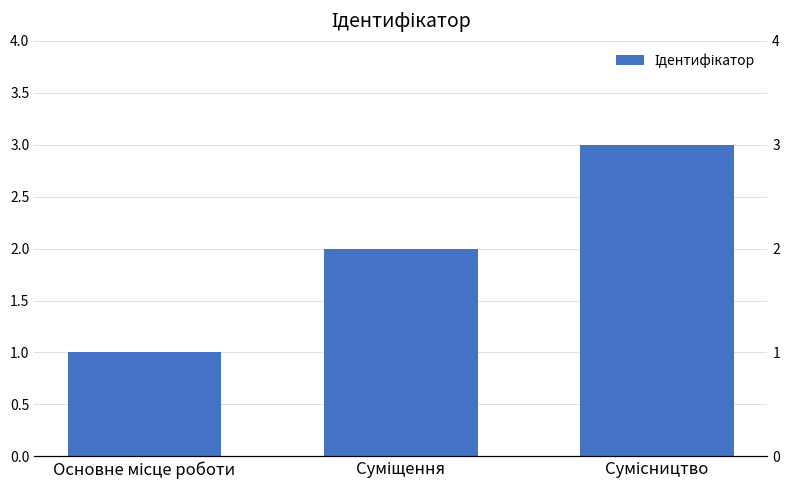

Rank the categories by value from lowest to highest.

Основне місце роботи, Суміщення, Сумісництво